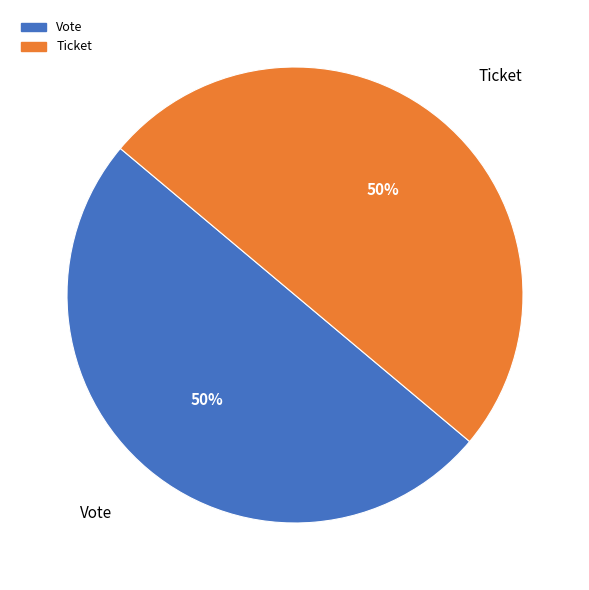

To the nearest percent, what is the average slice percentage?

50%